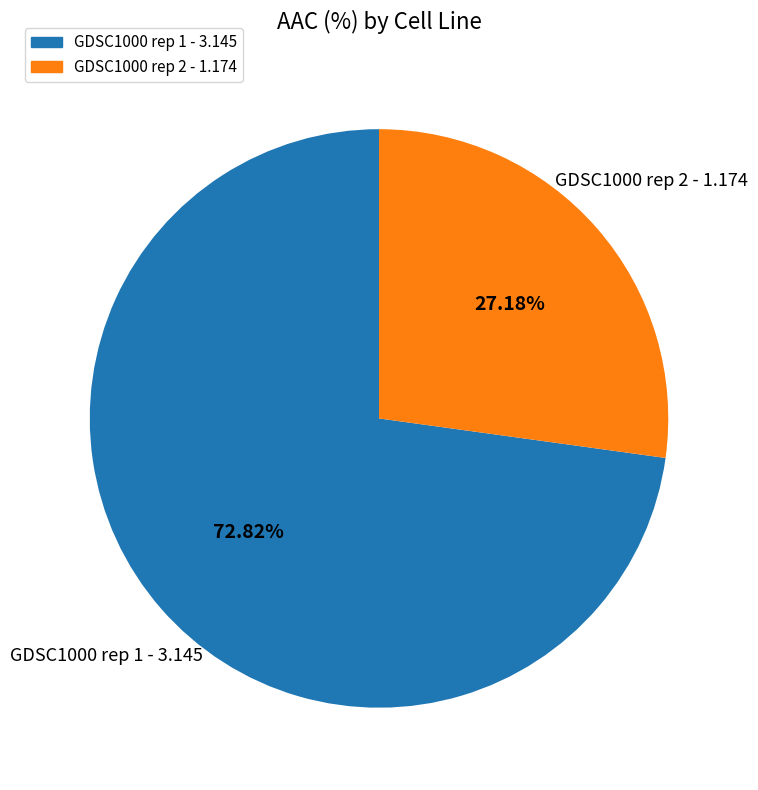

Rank the categories by value from lowest to highest.

GDSC1000 rep 2, GDSC1000 rep 1